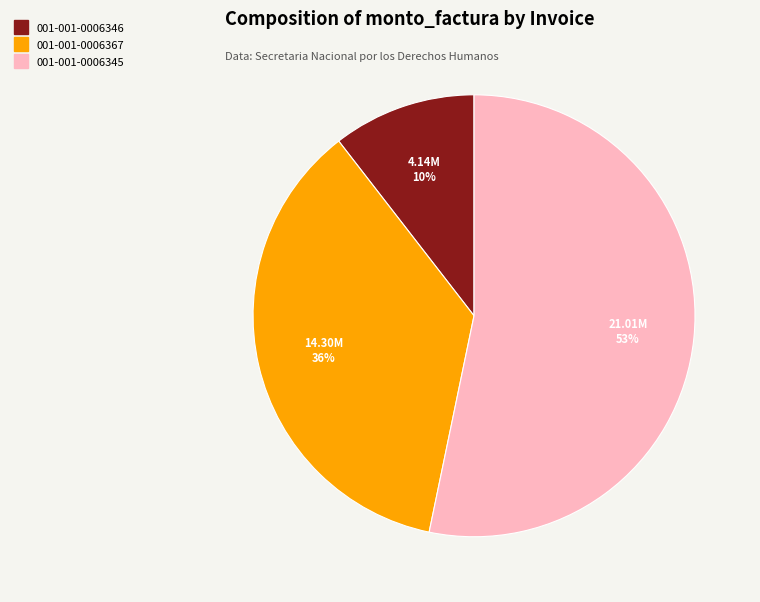

How many slices are in this pie chart?

3